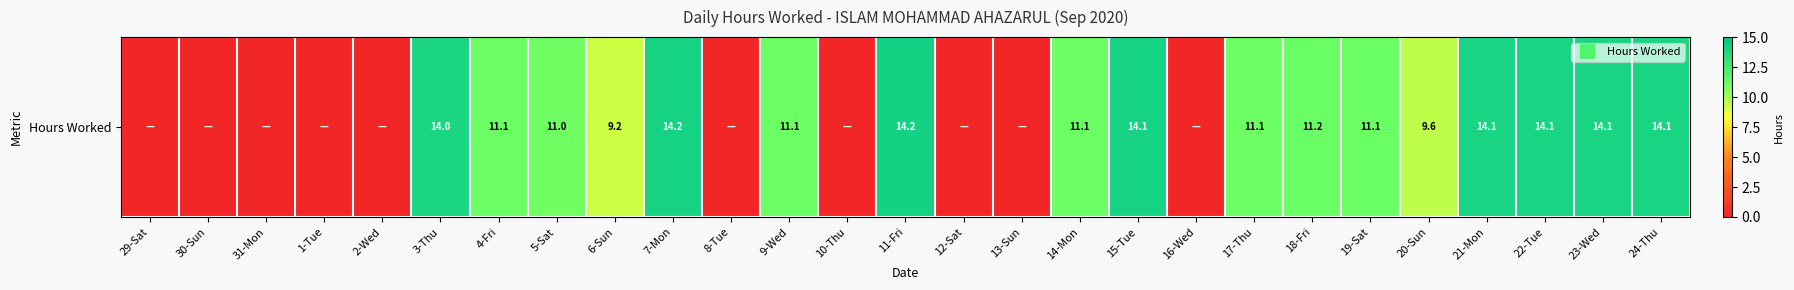

What is the average value?

7.8